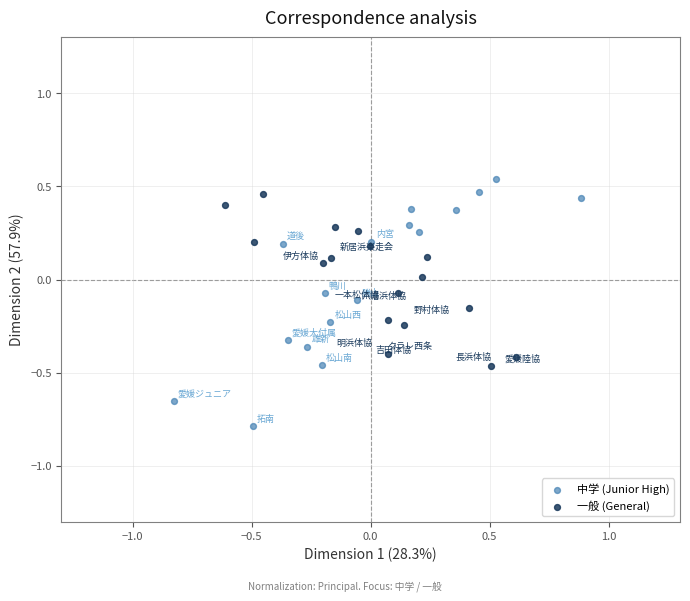

Which series has the widest spread of Y values?

中学 (Junior High)